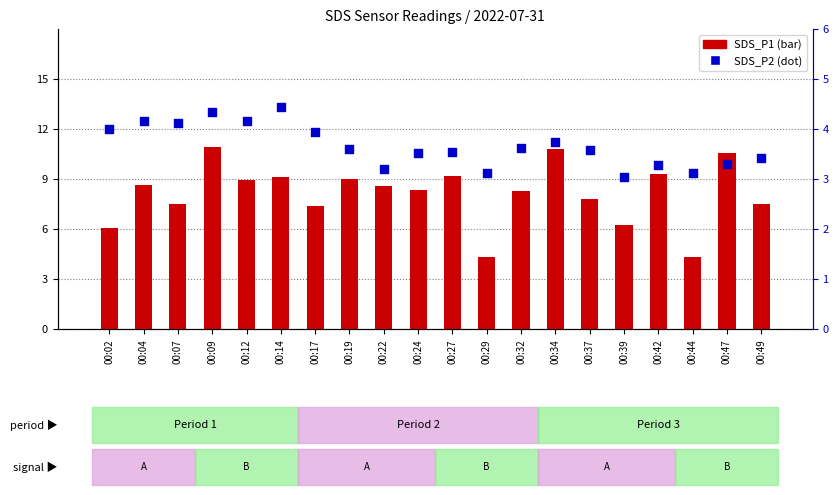

At which category is the sum across all series the highest?

00:09